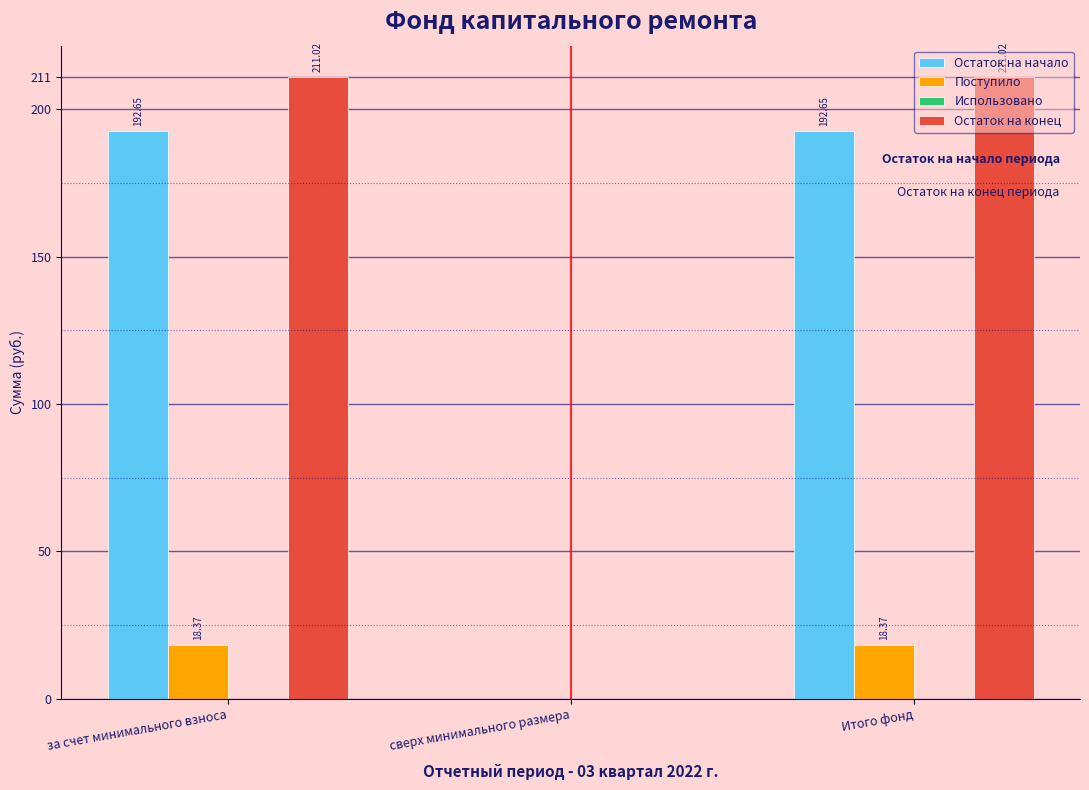

Between за счет минимального взноса and сверх минимального размера, which series saw the biggest shift?

Остаток на конец